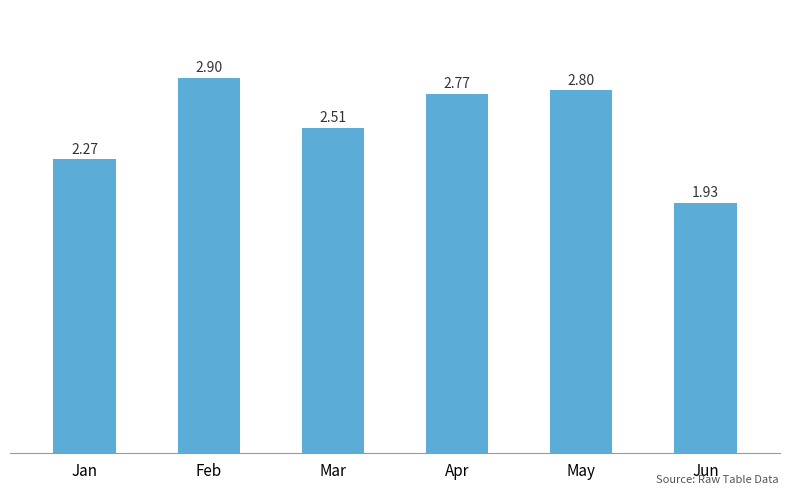

How many bars are there in total?

6